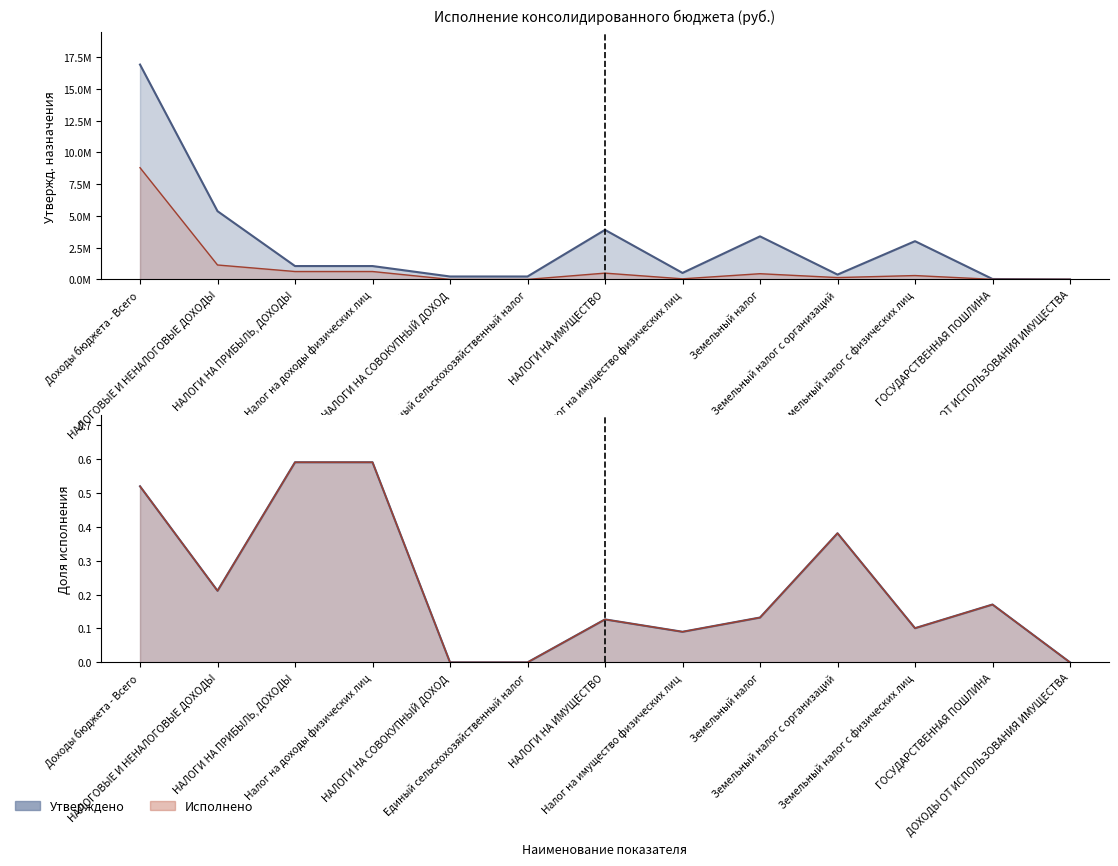

How many positive values does the Исполнено (консол. бюджет) series have?

11